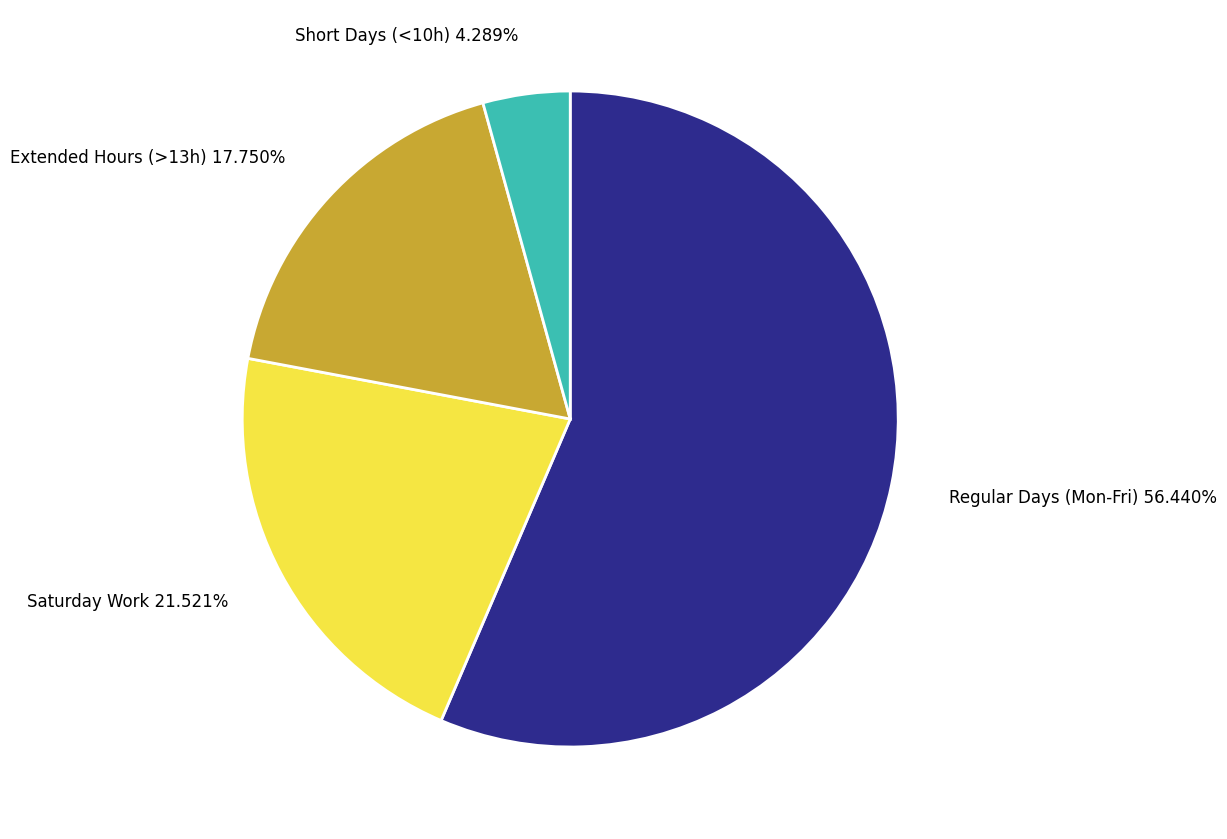

Is Regular Days (Mon-Fri) the majority of the pie?

Yes